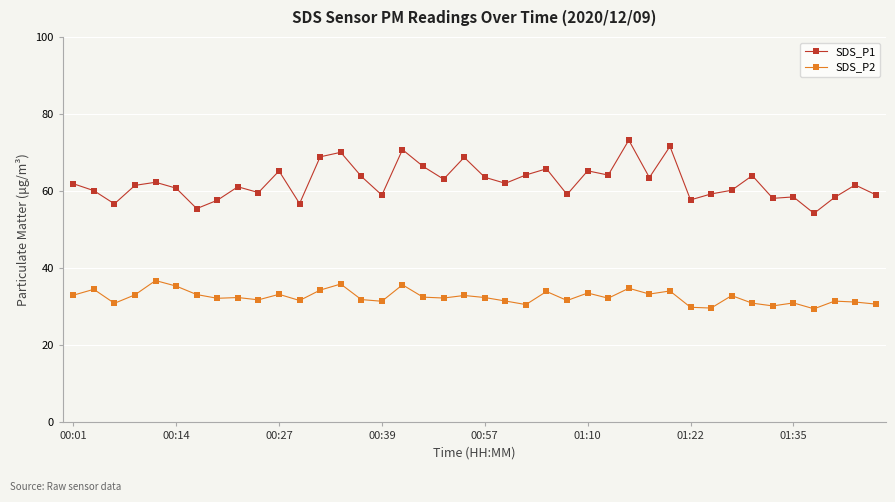

Which series has the largest total across all categories?

SDS_P1